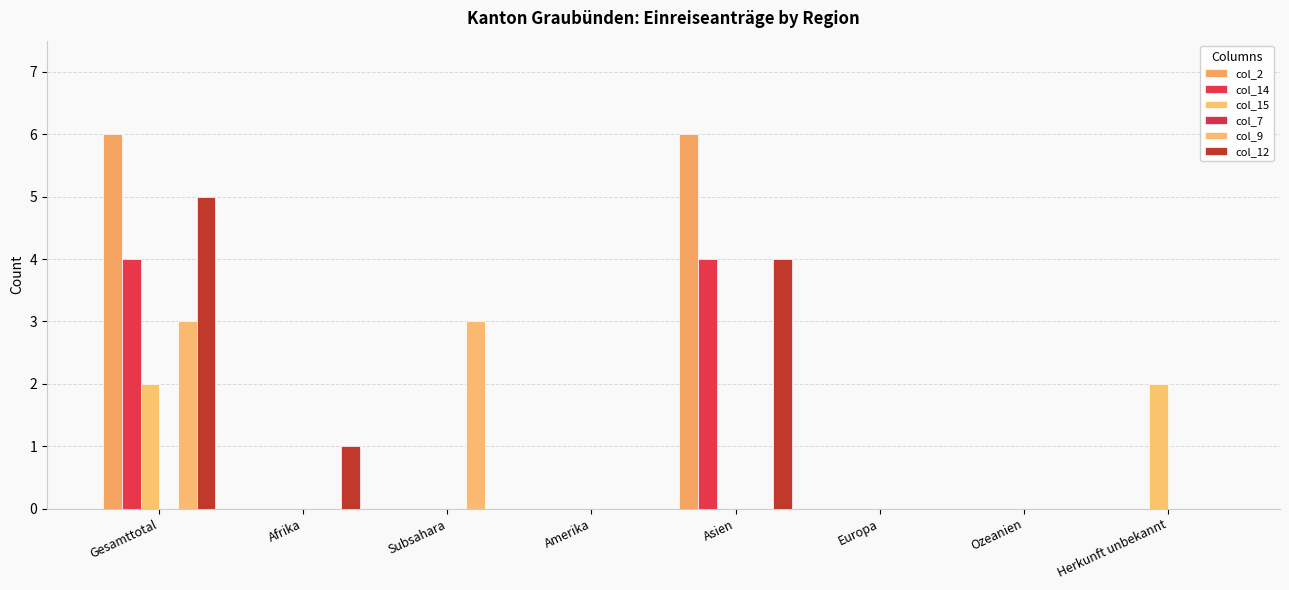

Which series has the largest total across all categories?

col_2